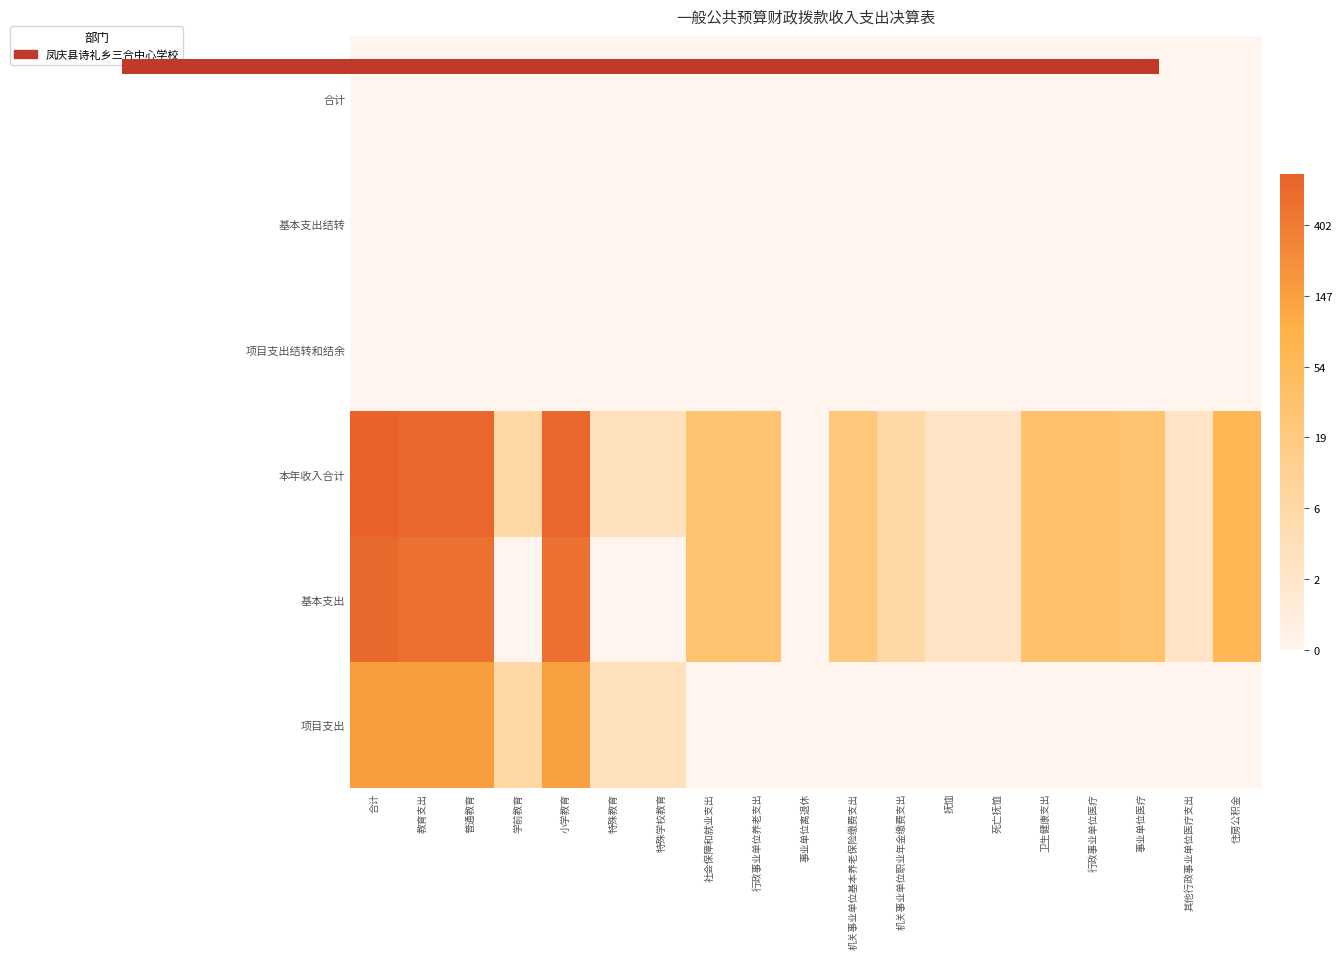

At how many categories does at least one series exceed 1?

18